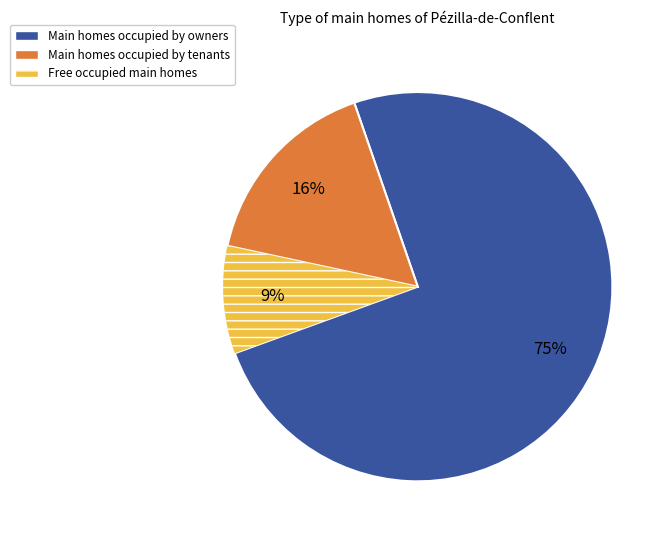

Which slice is the largest?

Main homes occupied by owners